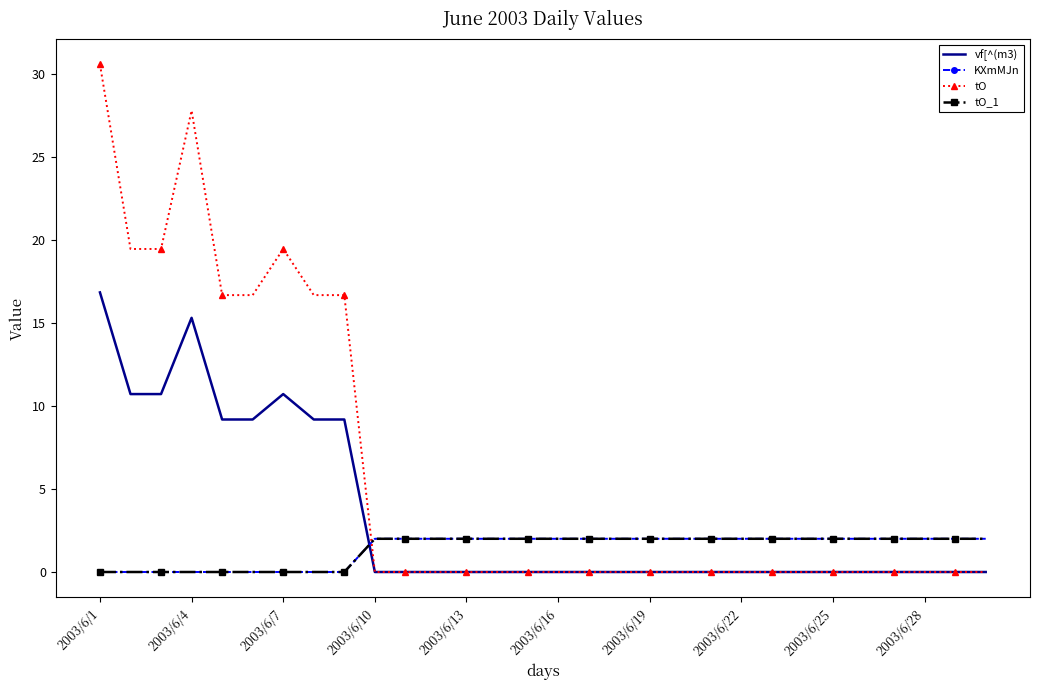

True or false: tO and vf[^(m3) intersect in this chart.

False